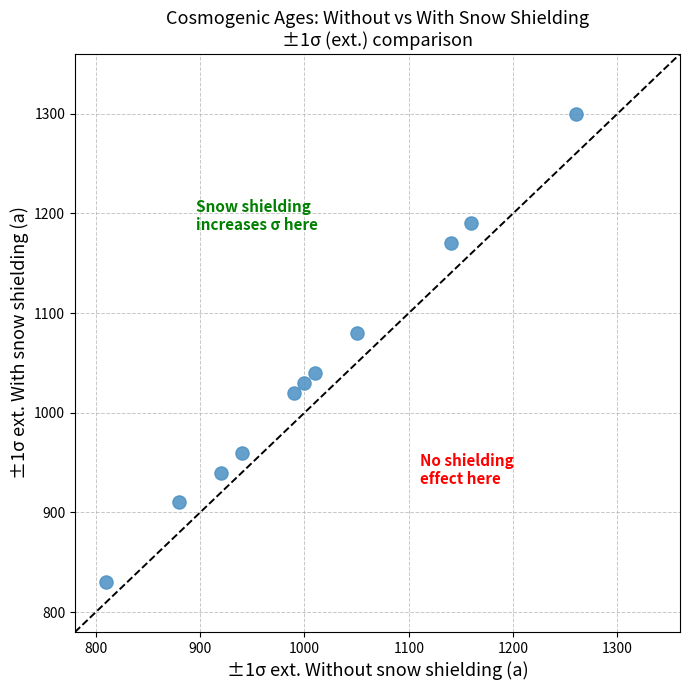

What Y value in the scatter plot is closest to 1065?

1080